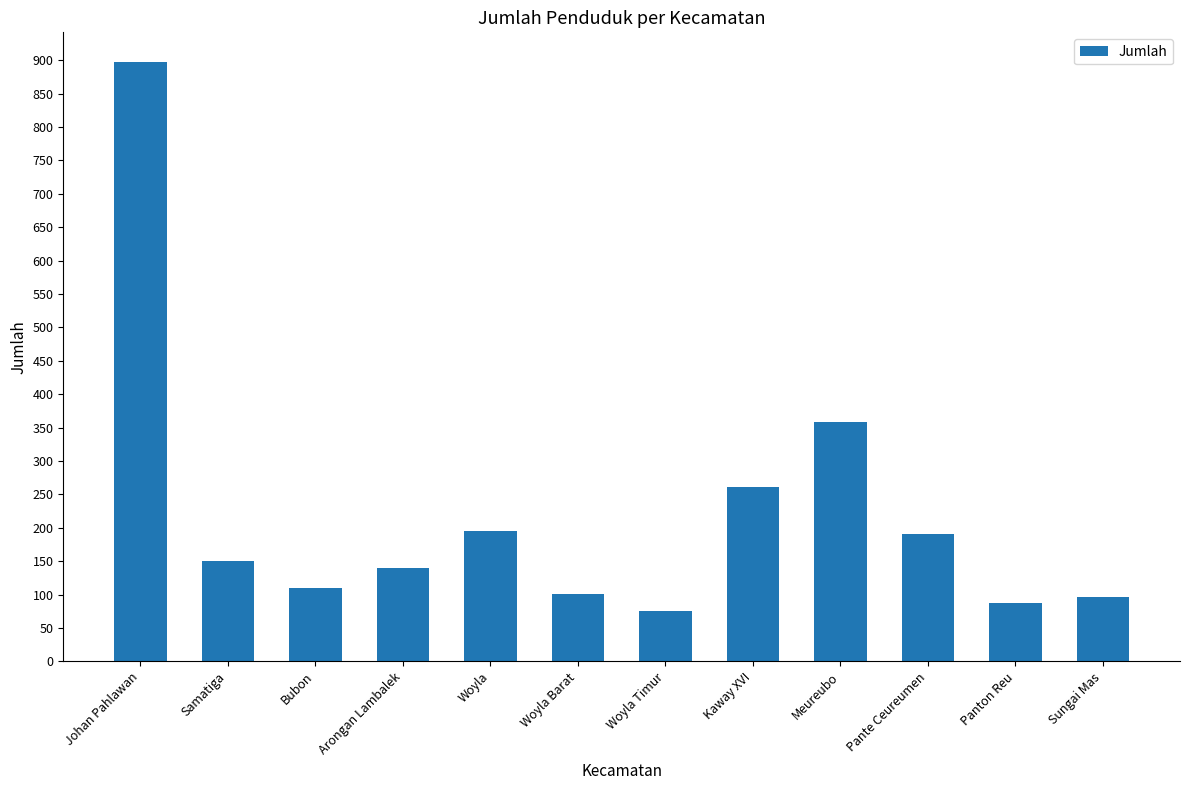

Where does the data first go above 151?

Johan Pahlawan